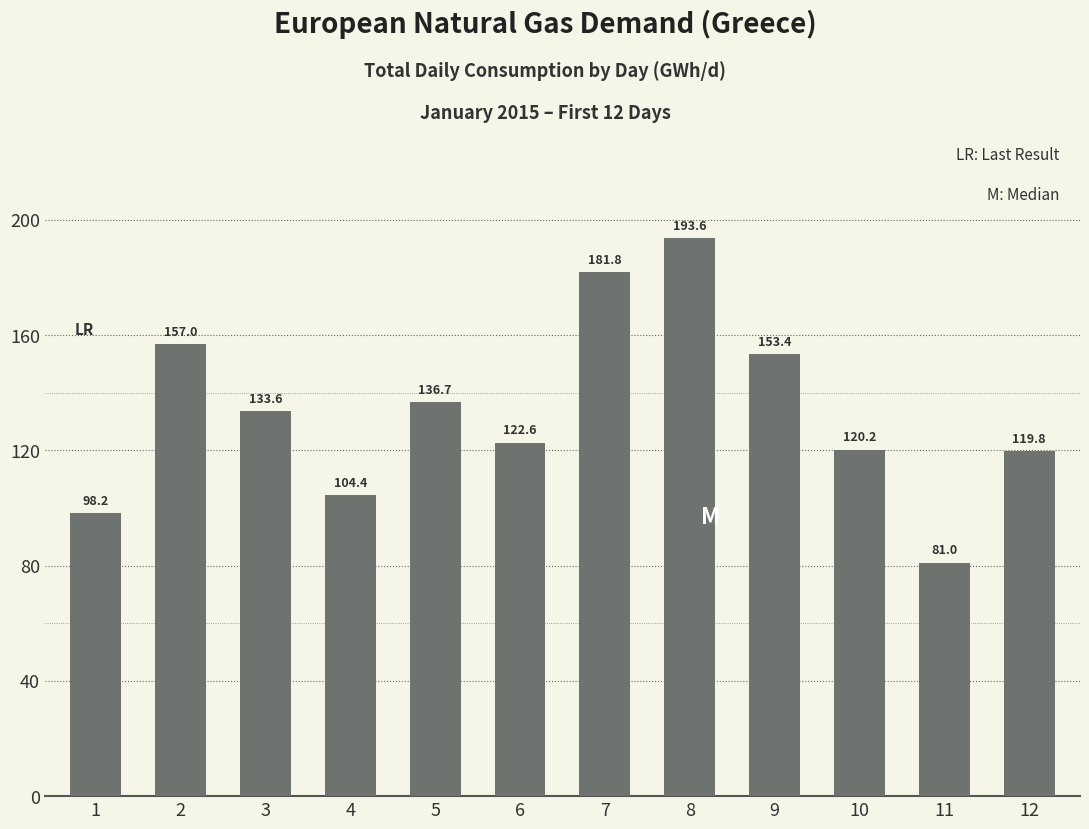

Which has a higher value, 4 or 10?

10